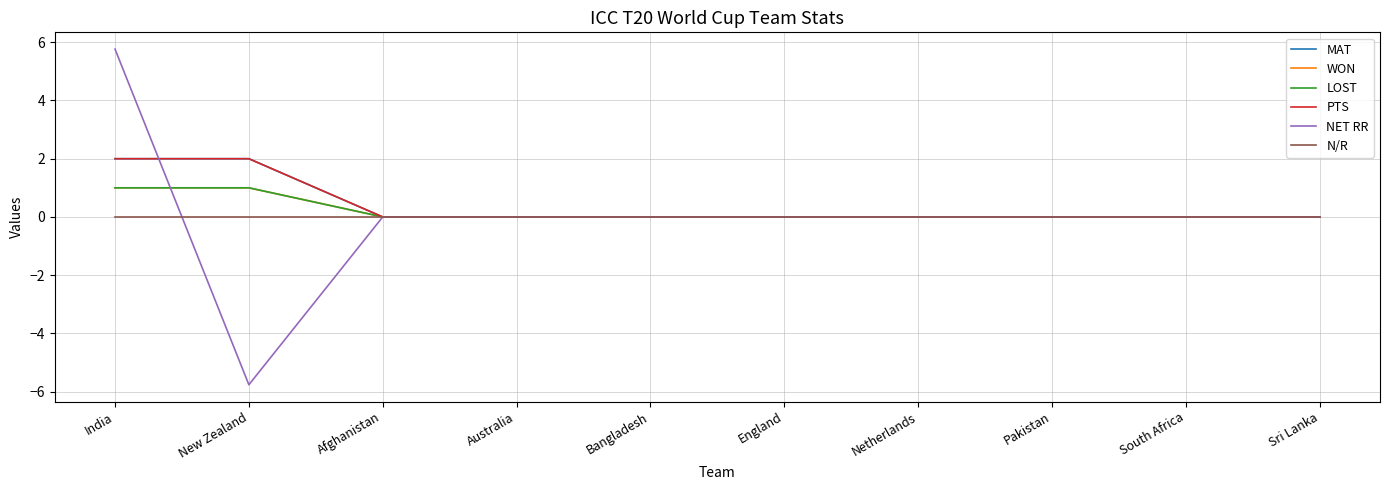

Does the chart display data point markers on the line(s)?

No